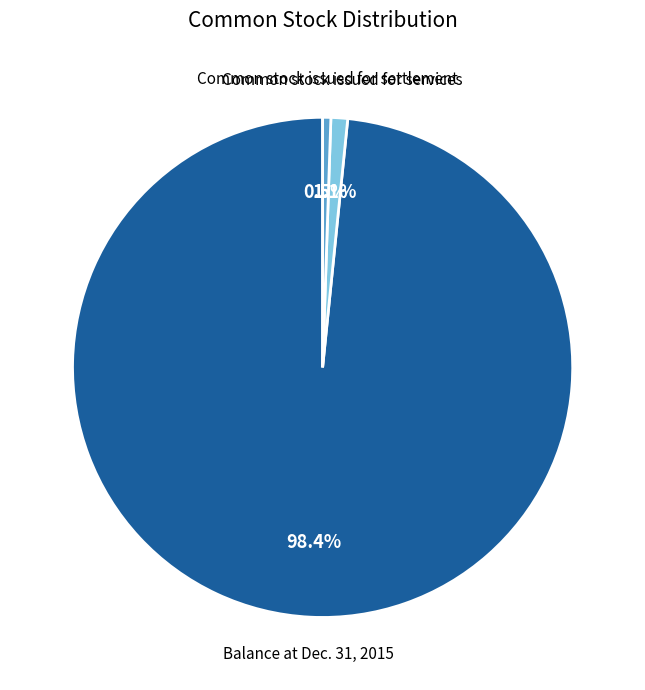

Is there any slice that represents more than half of the pie?

Yes